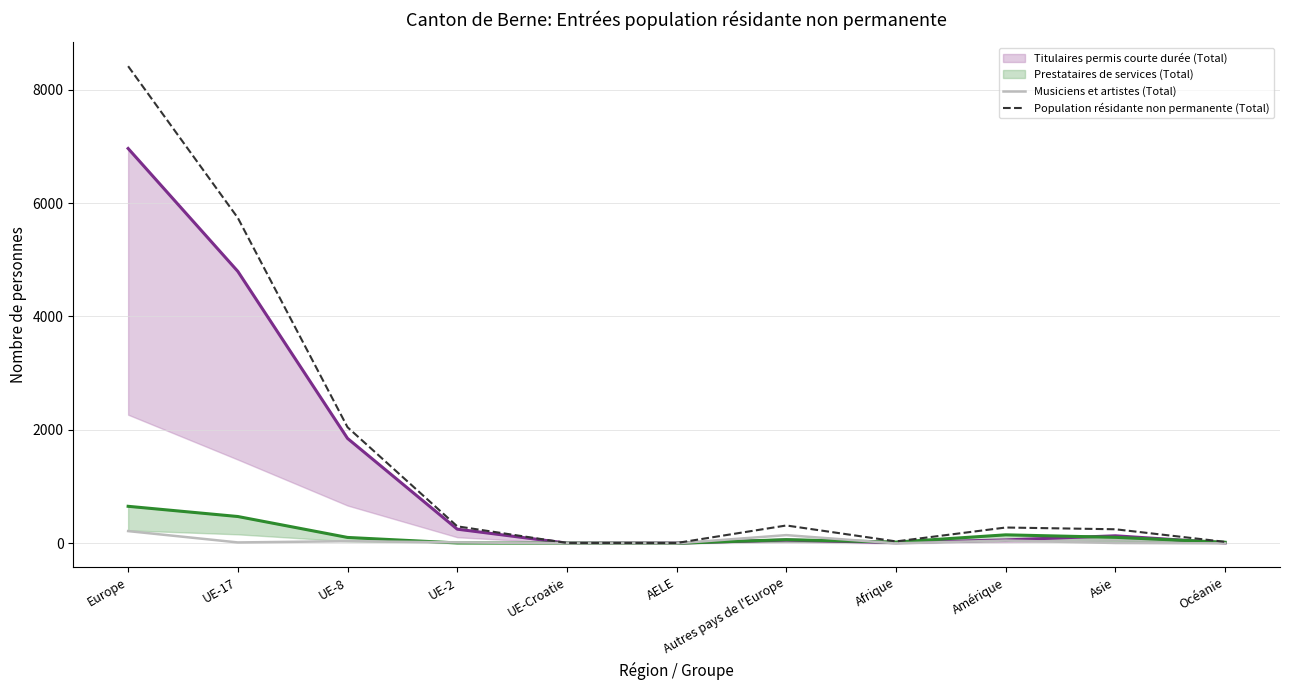

Where is Population résidante non permanente (Total) nearest to the value 4209?

UE-17